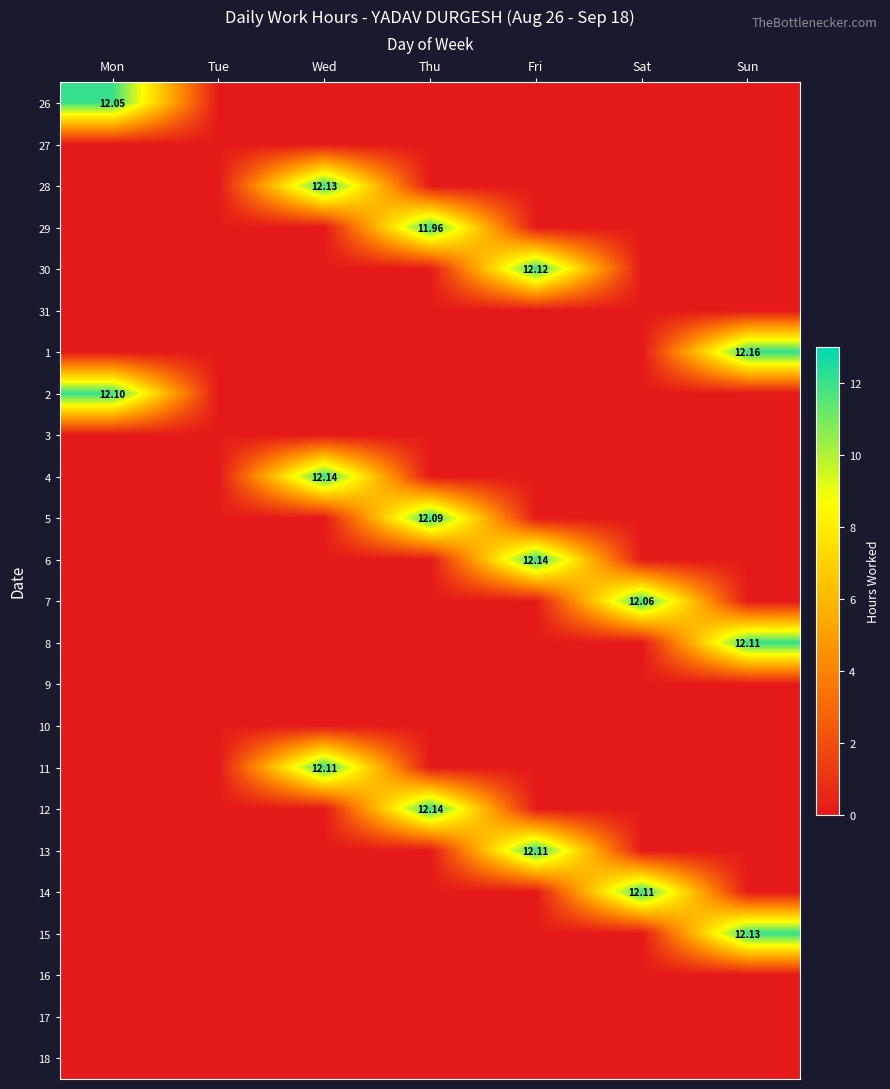

What is the sum of the 12 values at Sat and Thu?

12.1